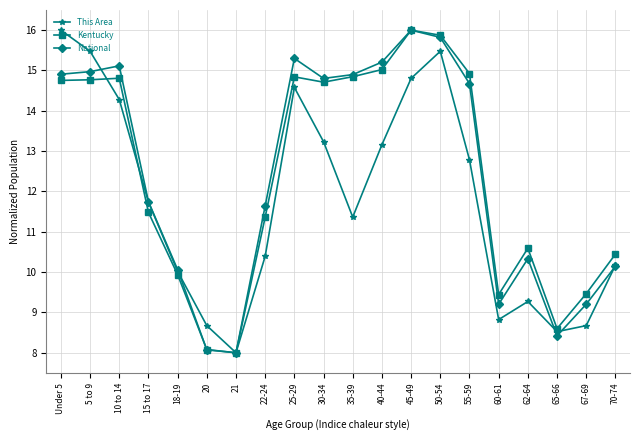

At which category does National reach its first local peak?

10 to 14